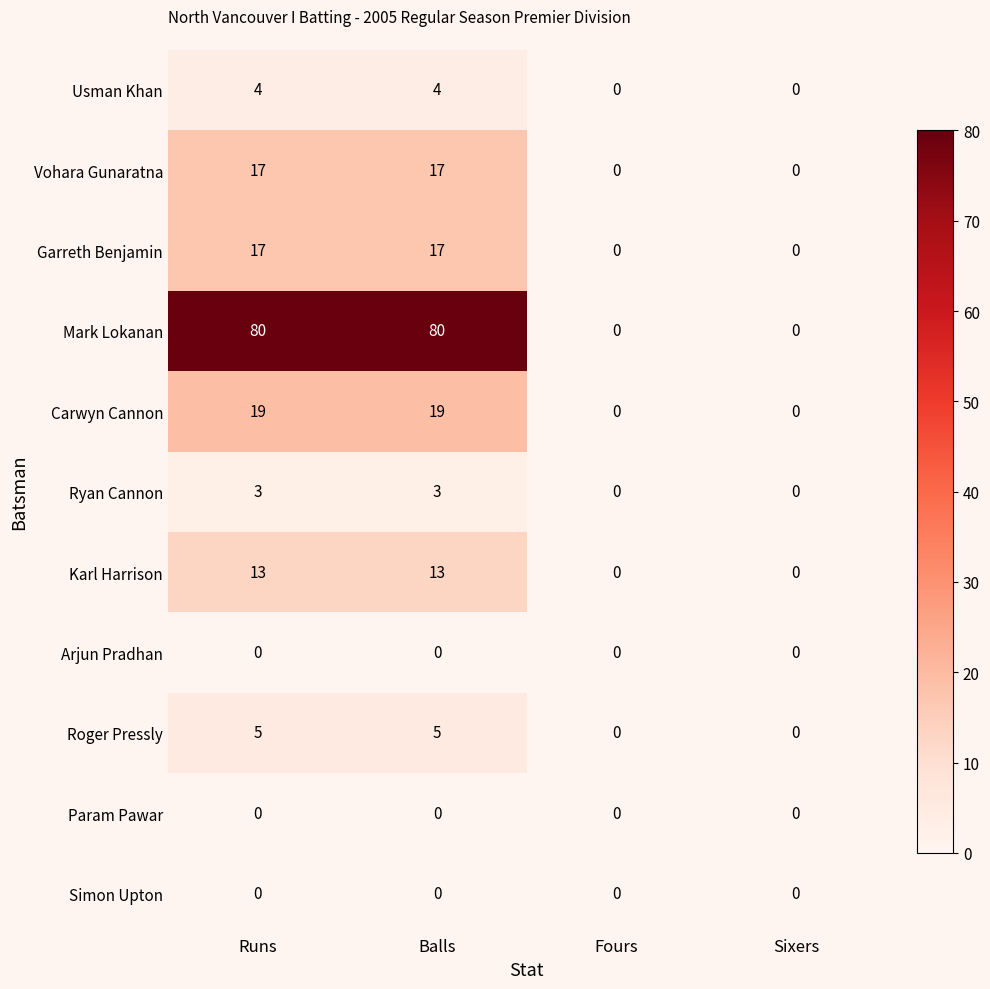

The Usman Khan series shows 4 at Balls. True or false?

True